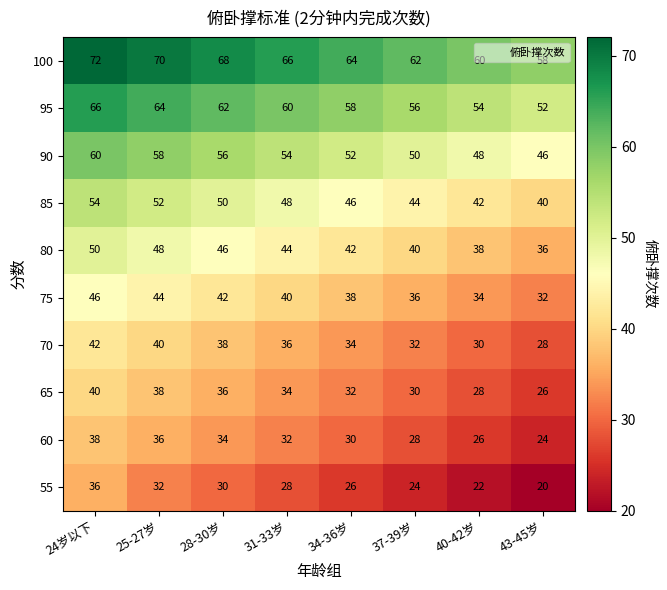

What is the difference between the 85 values at 28-30岁 and 40-42岁?

8